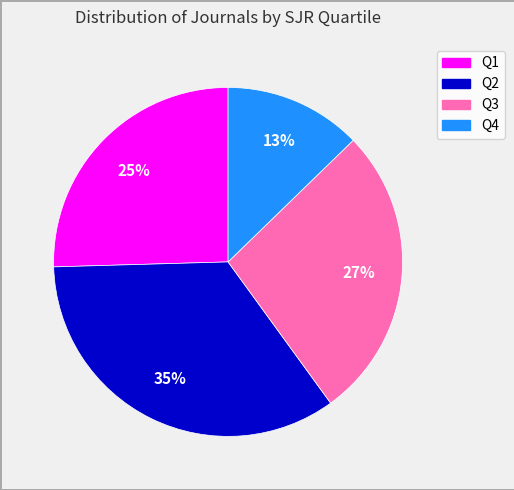

What percentage is the Q2 slice, to the nearest percent?

35%